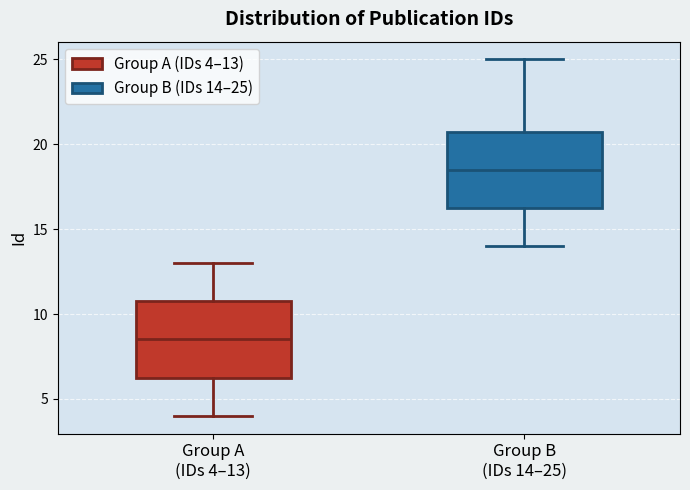

Reading left to right, transcribe this box plot: for each box, give where its median line is, the range the box spans, and where its two whiskers end, as read against the y-axis. The values are not printed on the chart, so give them approximately, as read against the axis.

Group A (IDs 4–13): median 8.5, box 6.5 to 11.0, whiskers 4.0 to 13.0
Group B (IDs 14–25): median 18.5, box 16.5 to 21.0, whiskers 14.0 to 25.0